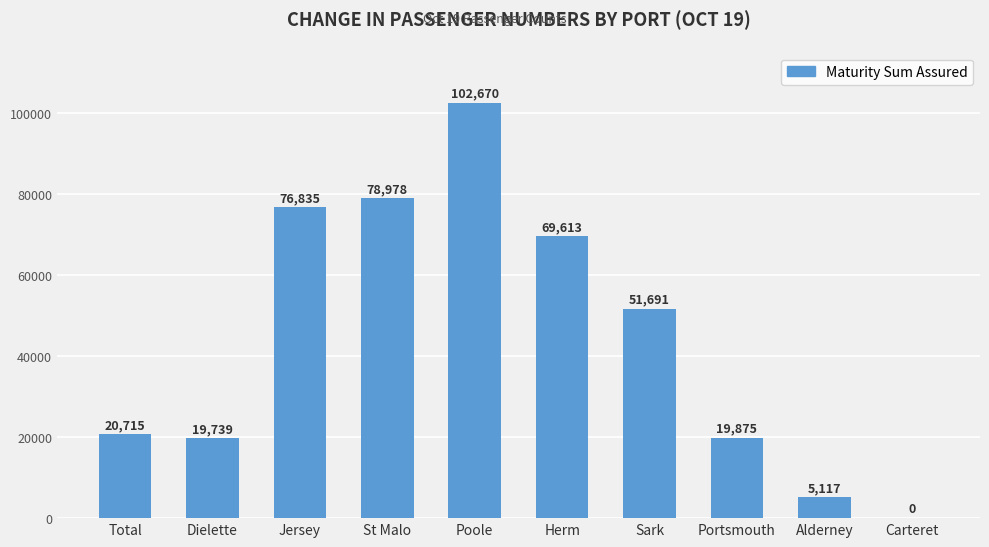

Reading left to right, transcribe all the data shown in this chart.

20715	19739	76835	78978	102670	69613	51691	19875	5117	0